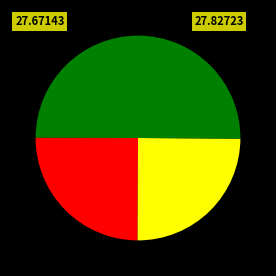

How many segments does this pie chart have?

4